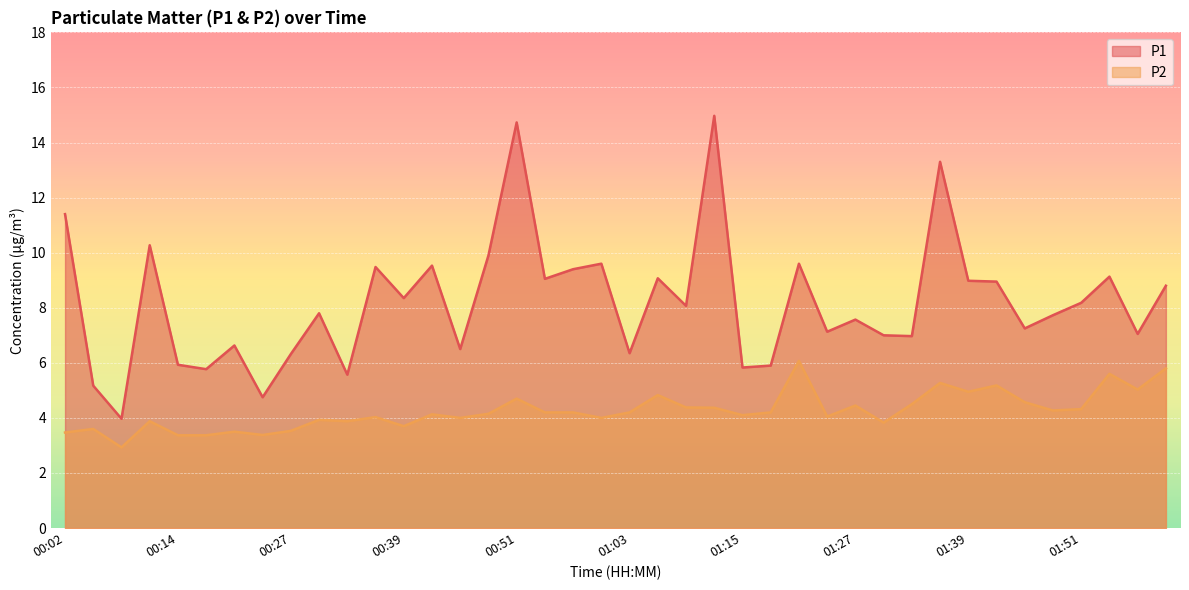

What value does the P2 series have at 00:39?

3.7